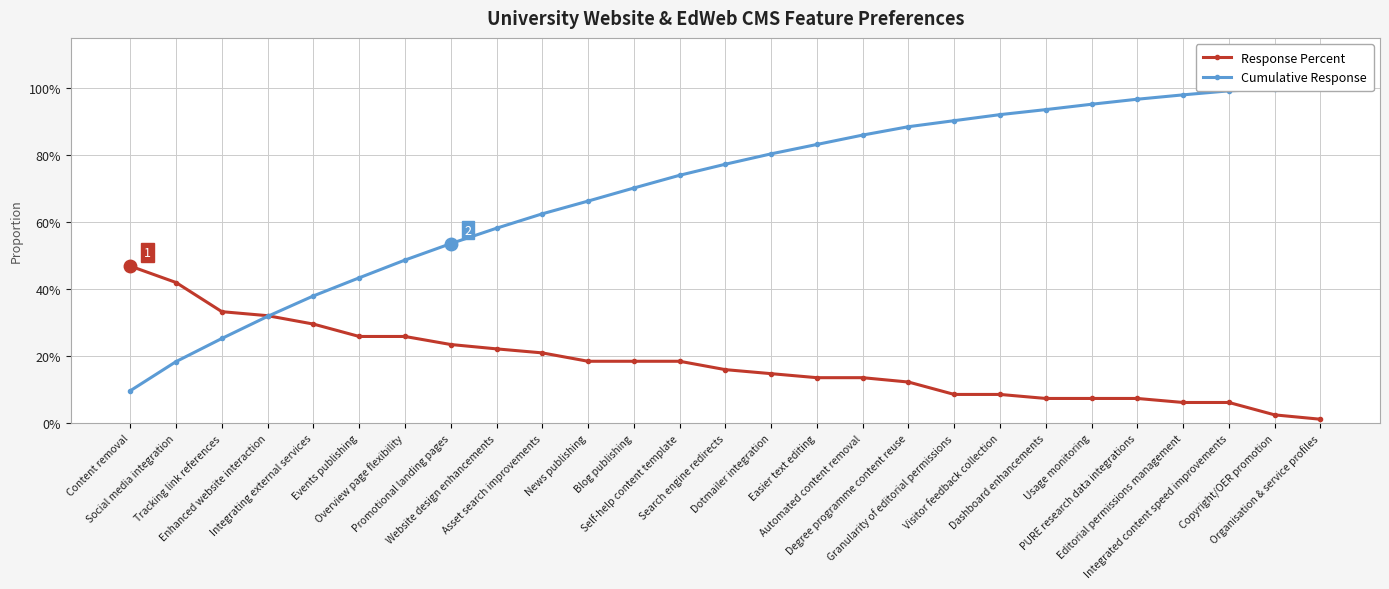

Rank the series by their average value, from lowest to highest.

Response Percent, Cumulative Response